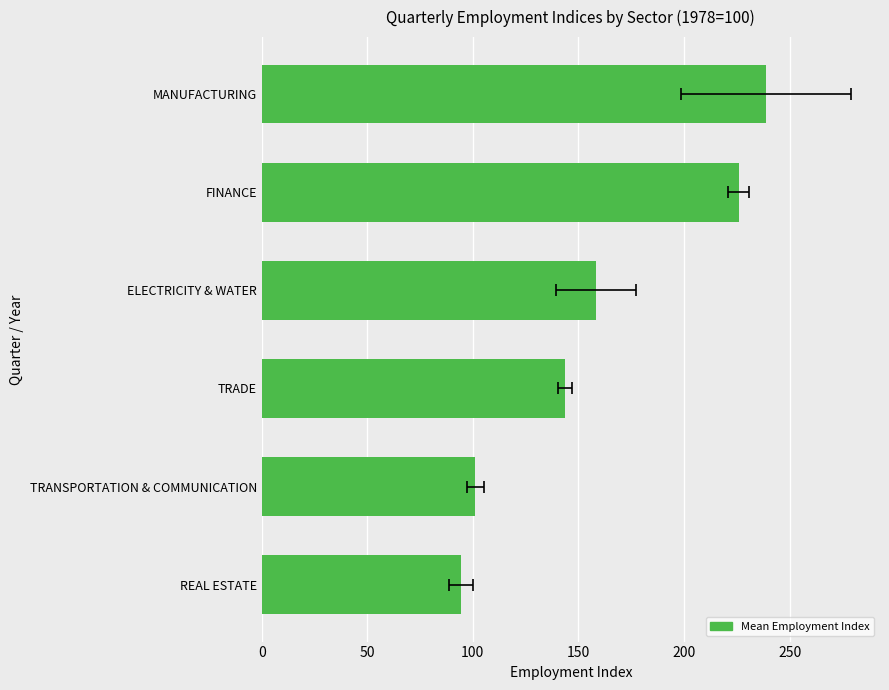

The value at TRADE is 58.1. True or false?

False